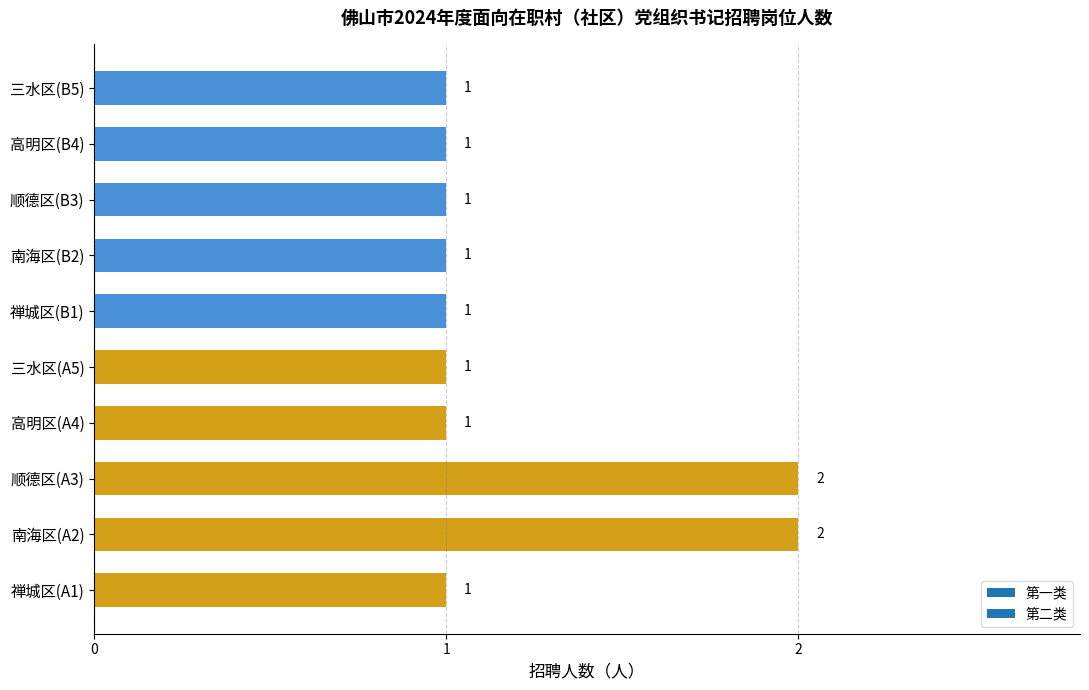

How many distinct data groups are displayed?

1